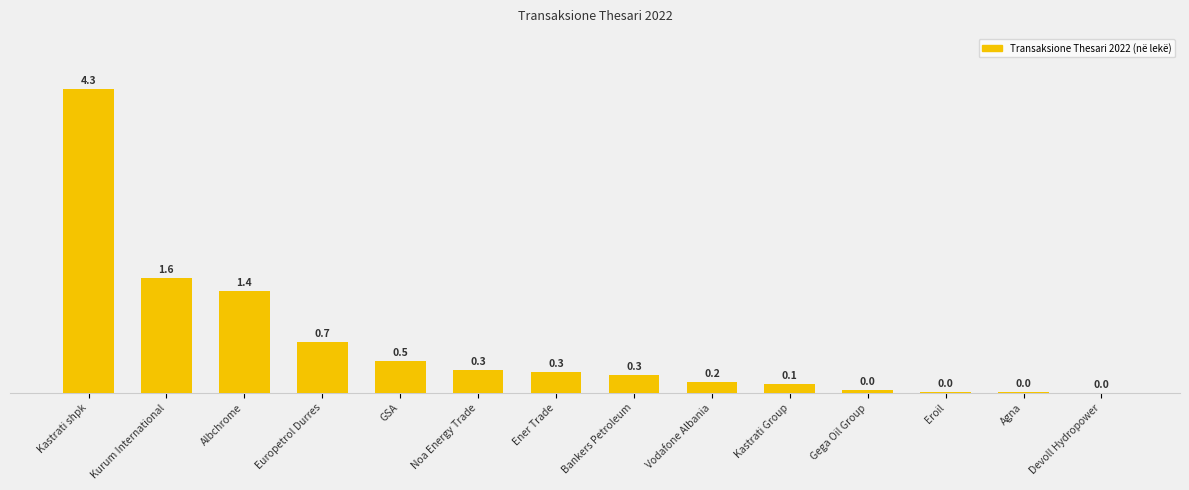

What is the minimum value shown in the chart?

612239